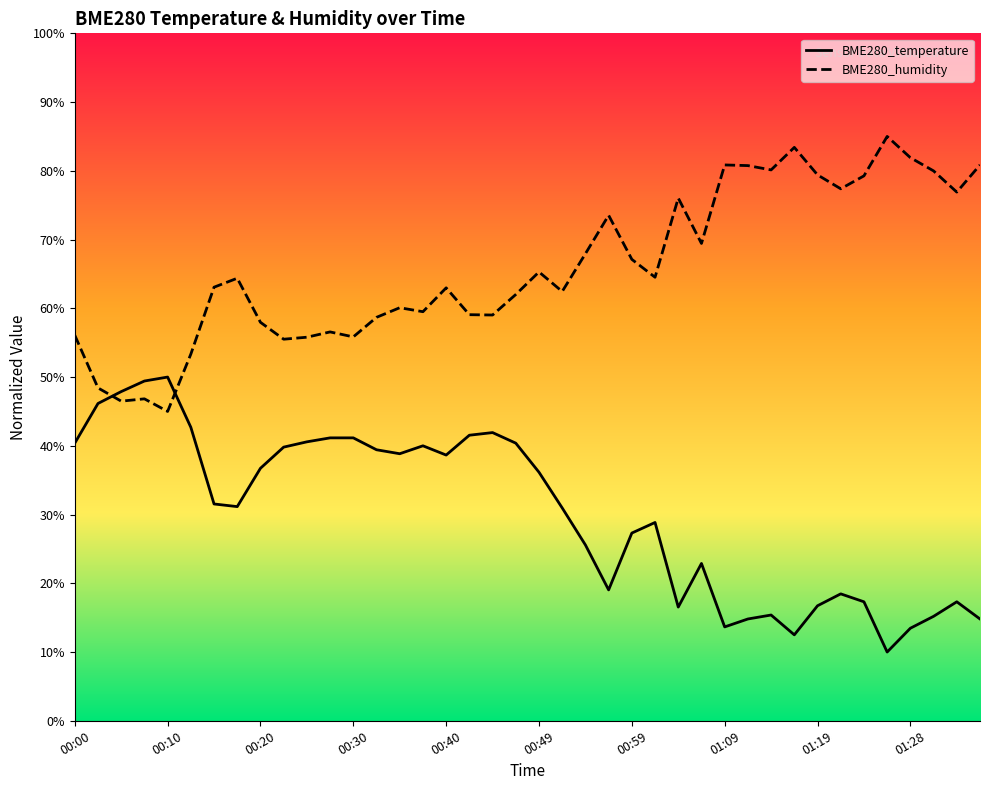

Which series has the largest range (max minus min)?

BME280_temperature